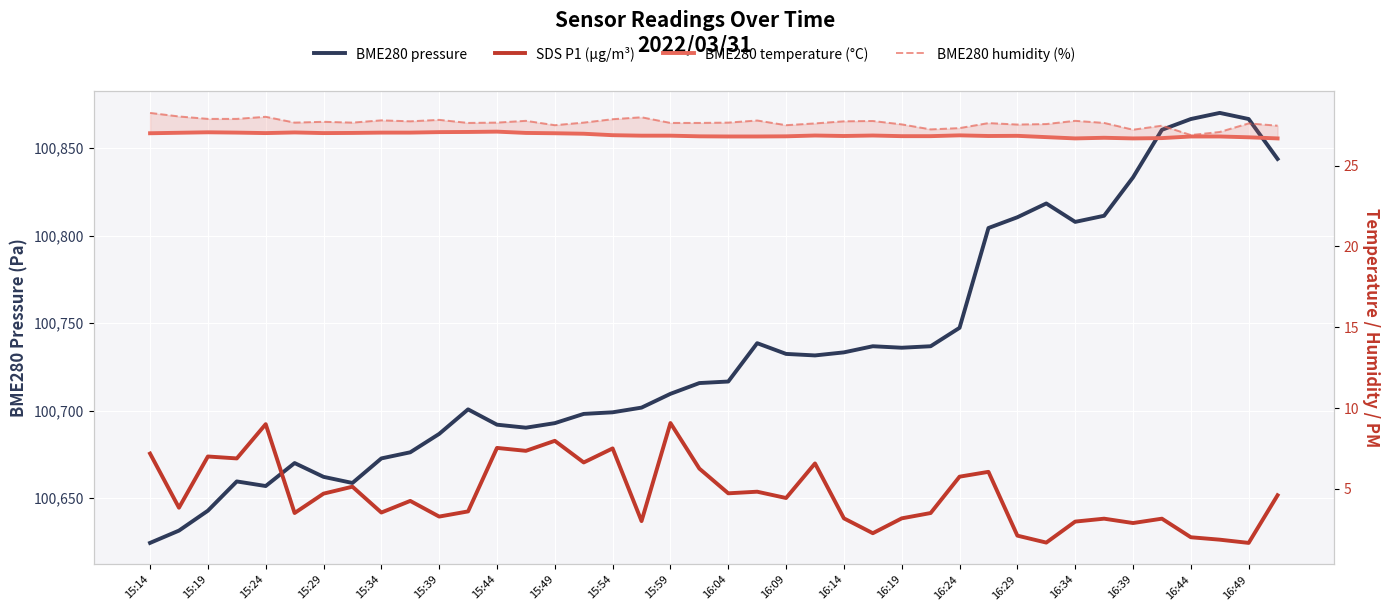

What is the lowest value of the BME280 humidity (%) series?

26.9